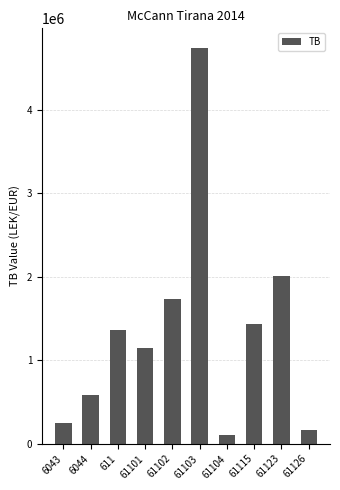

What is the label of the 9th bar from the right?

6044